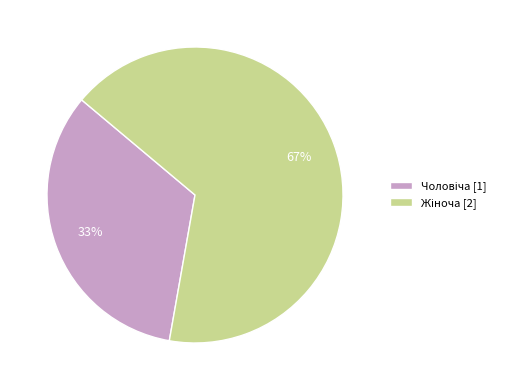

To the nearest percent, what is the average slice percentage?

50%